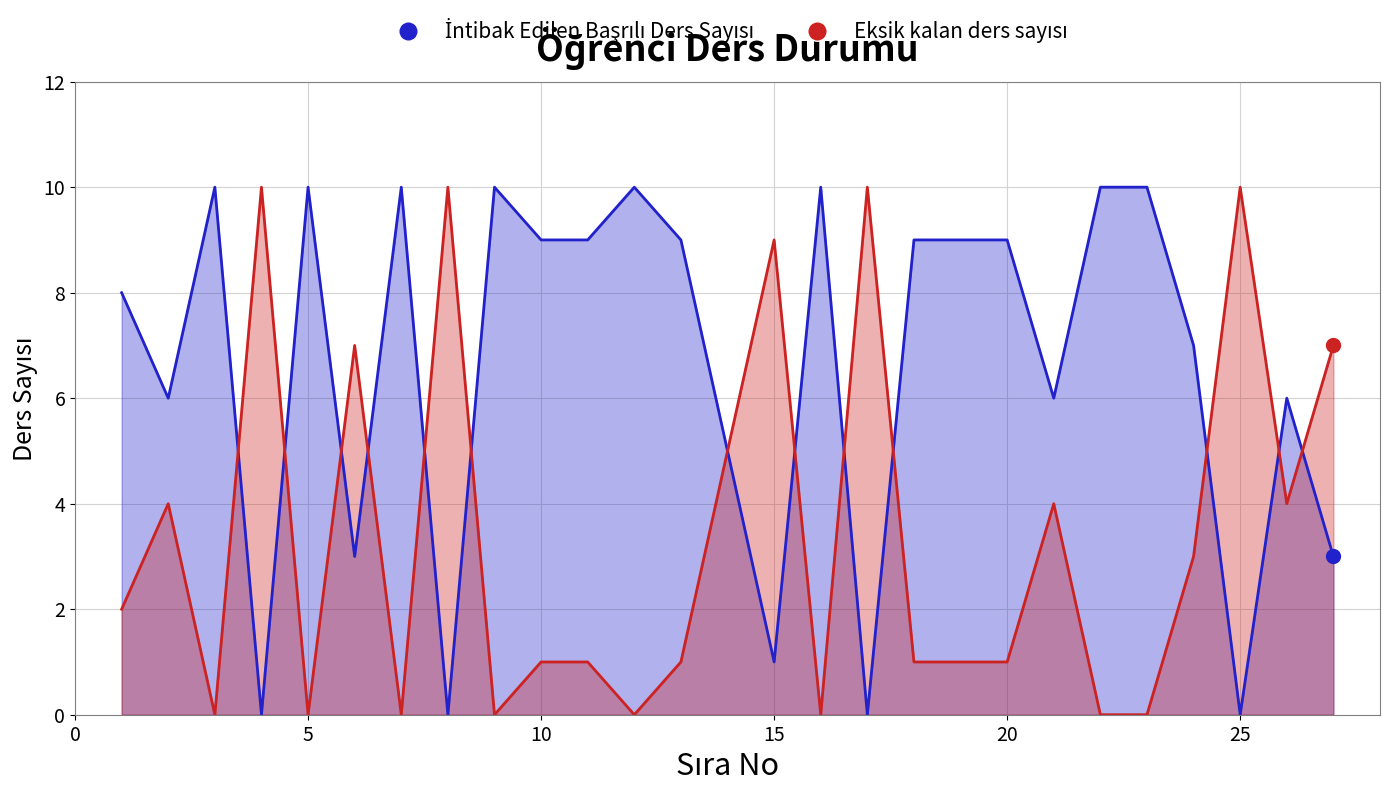

In İntibak Edilen Başrılı Ders Sayısı, how many points are higher than both neighbors (excluding endpoints)?

7